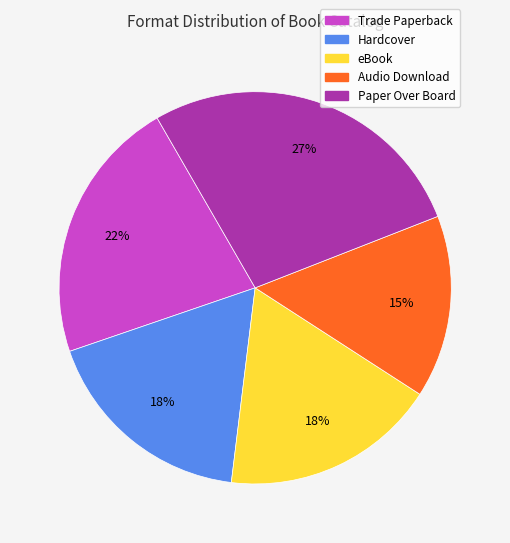

Does Paper Over Board represent more than half of the total?

No